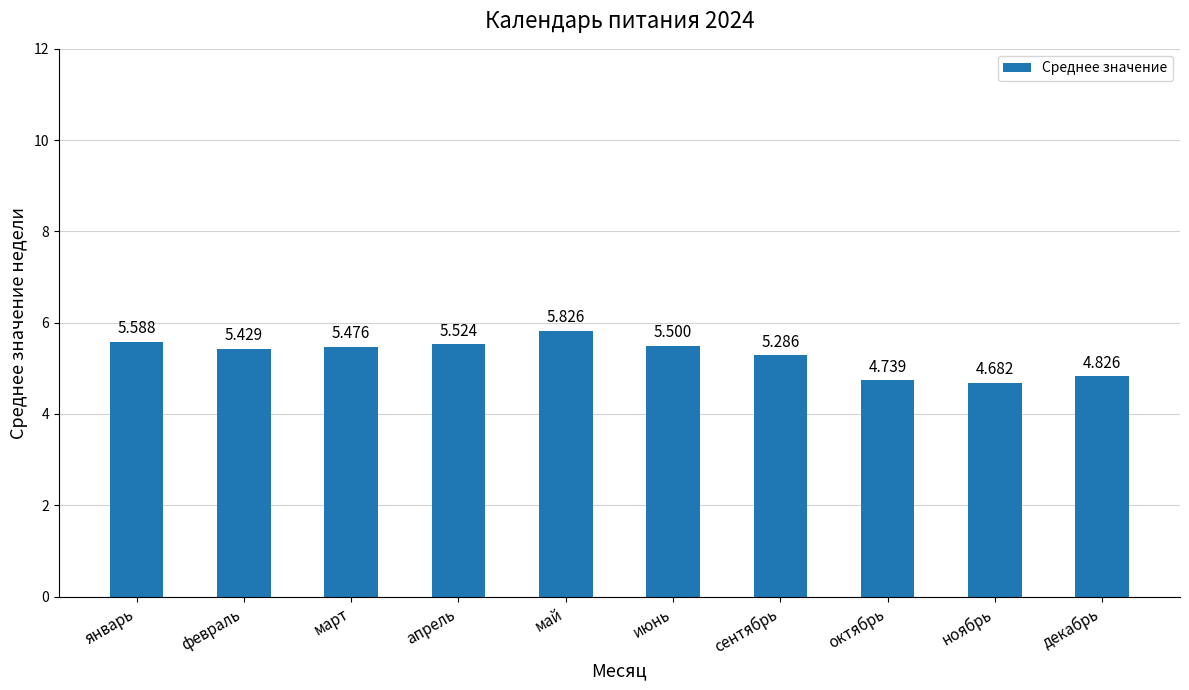

What is the average value?

5.3